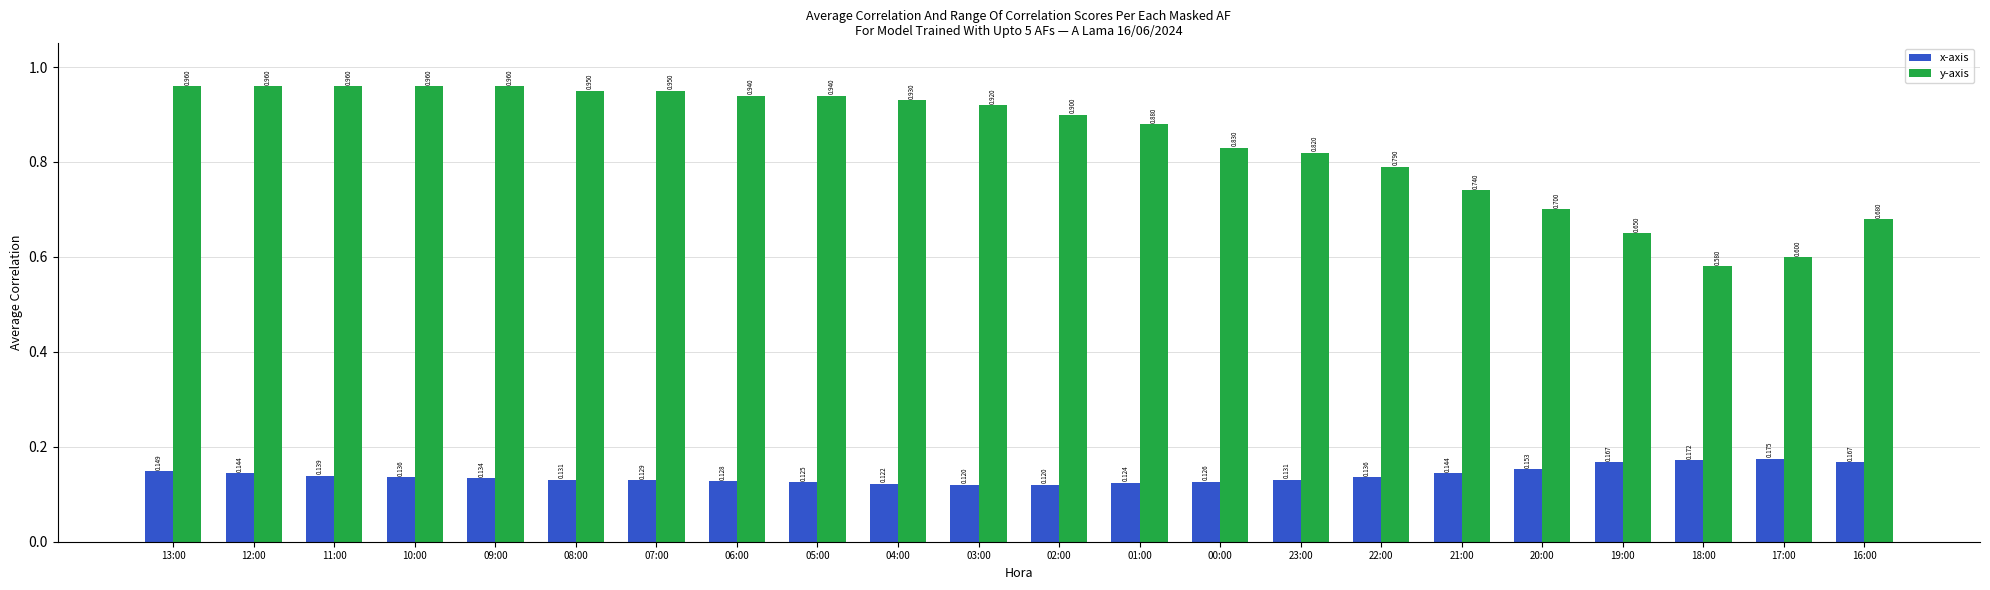

Which series changed the most between 06:00 and 16:00?

y-axis